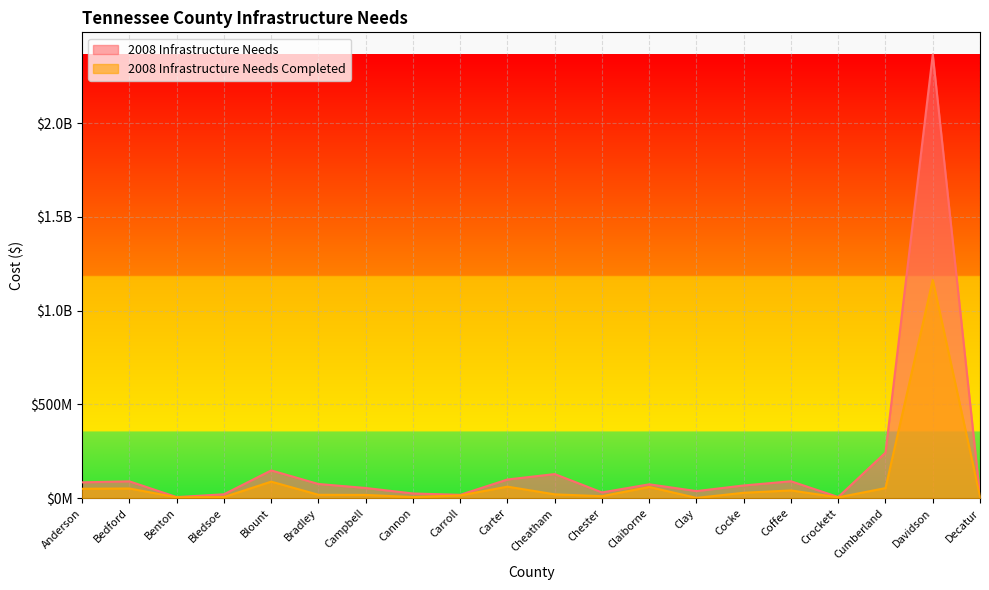

Reading left to right, what are all the values shown in this chart?

2008 Infrastructure Needs: Anderson=84723141	Bedford=89981983	Benton=6050417	Bledsoe=21061118	Blount=148211922	Bradley=75883437	Campbell=54570618	Cannon=25285223	Carroll=18121695	Carter=99845158	Cheatham=128807240	Chester=30964711	Claiborne=74202982	Clay=38015000	Cocke=68025726	Coffee=90371481	Crockett=6337425	Cumberland=243522248	Davidson=2366059464	Decatur=14191688
2008 Infrastructure Needs Completed: Anderson=50457714	Bedford=51877017	Benton=4791284	Bledsoe=6313118	Blount=88405271	Bradley=18311437	Campbell=17679139	Cannon=6230223	Carroll=14796114	Carter=61694533	Cheatham=20638945	Chester=10872711	Claiborne=59869433	Clay=1831000	Cocke=29101126	Coffee=41419781	Crockett=4722545	Cumberland=54018248	Davidson=1164288661	Decatur=8797688